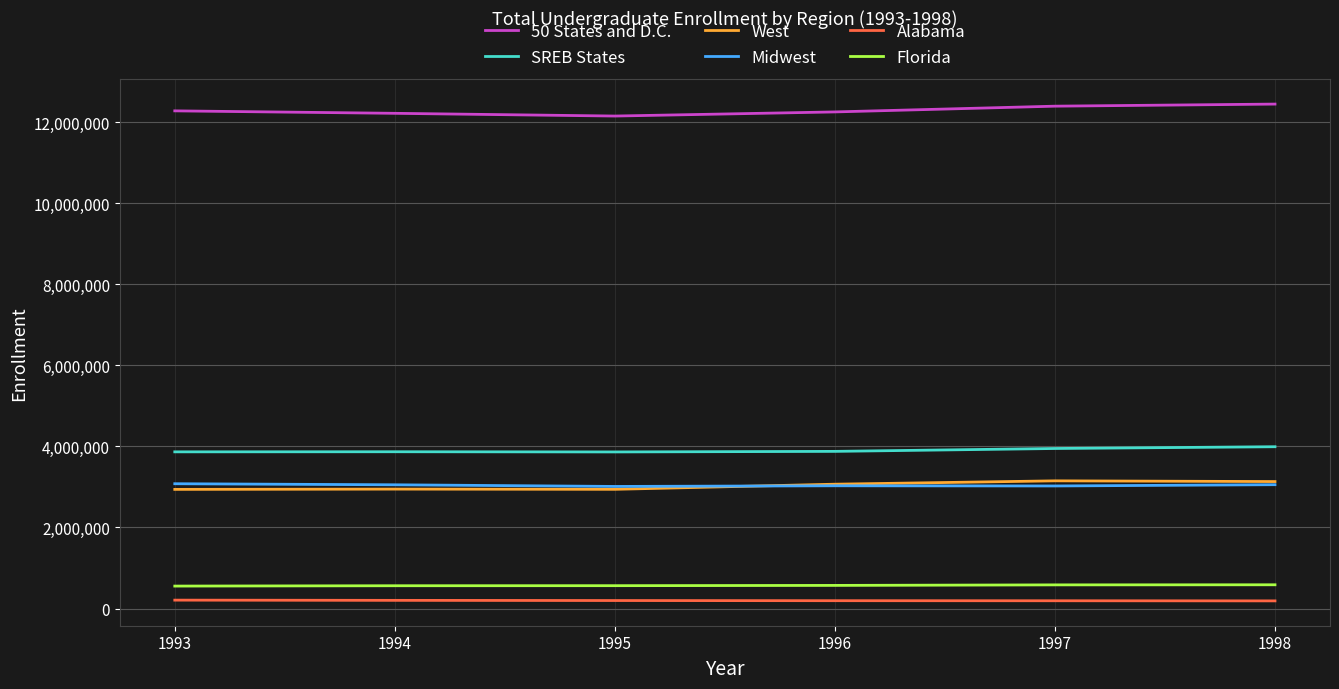

True or false: SREB States and Florida intersect in this chart.

False